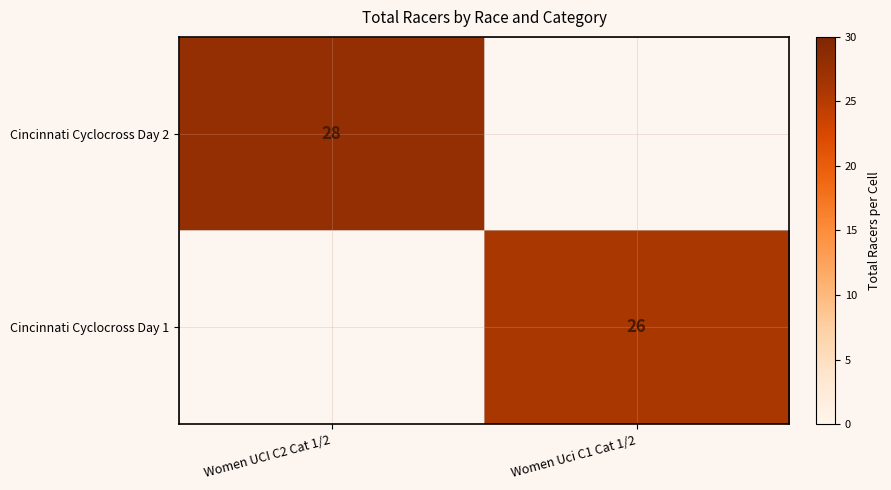

Is it true that Cincinnati Cyclocross Day 1 equals 44 at Women Uci C1 Cat 1/2?

False